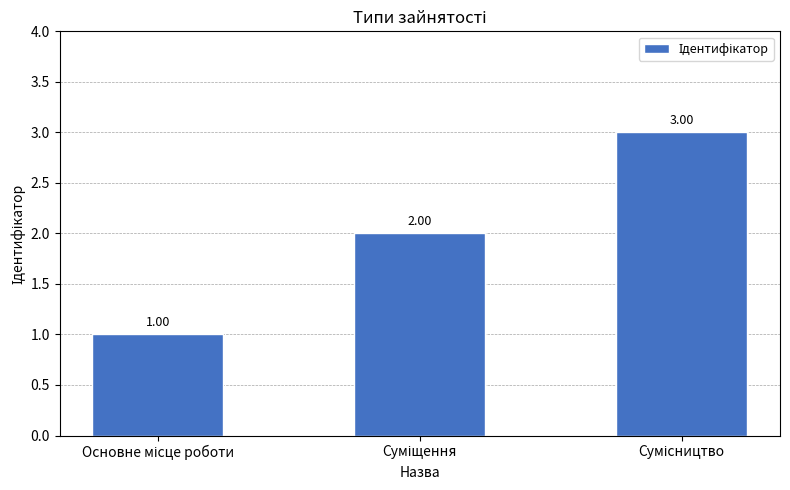

How many data points are less than 2?

1